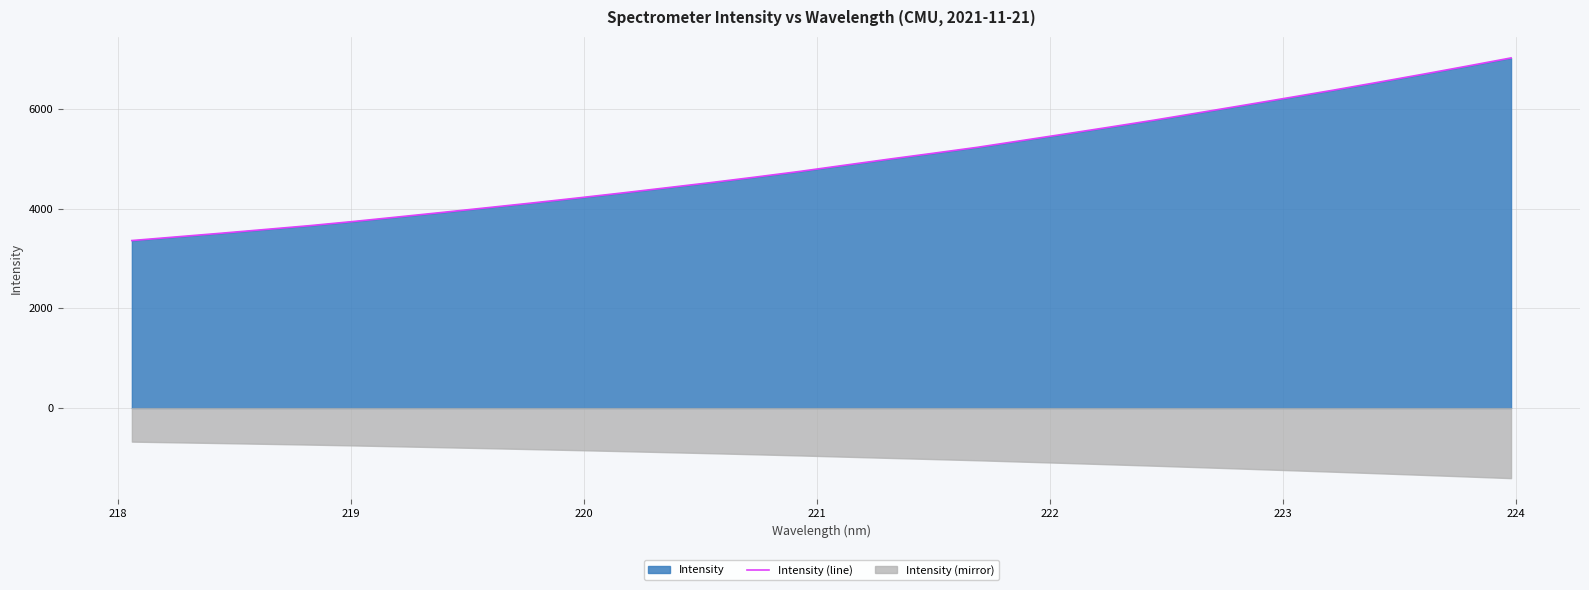

What is the minimum value for Intensity (line)?

3361.3